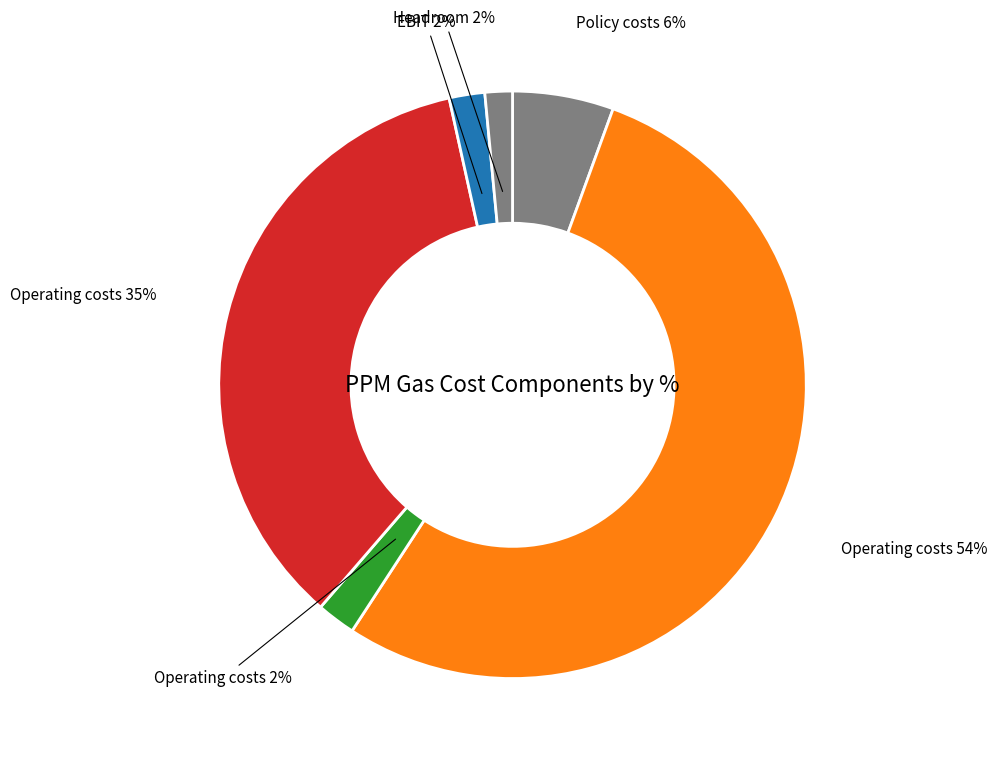

Which slice is the smallest?

Headroom